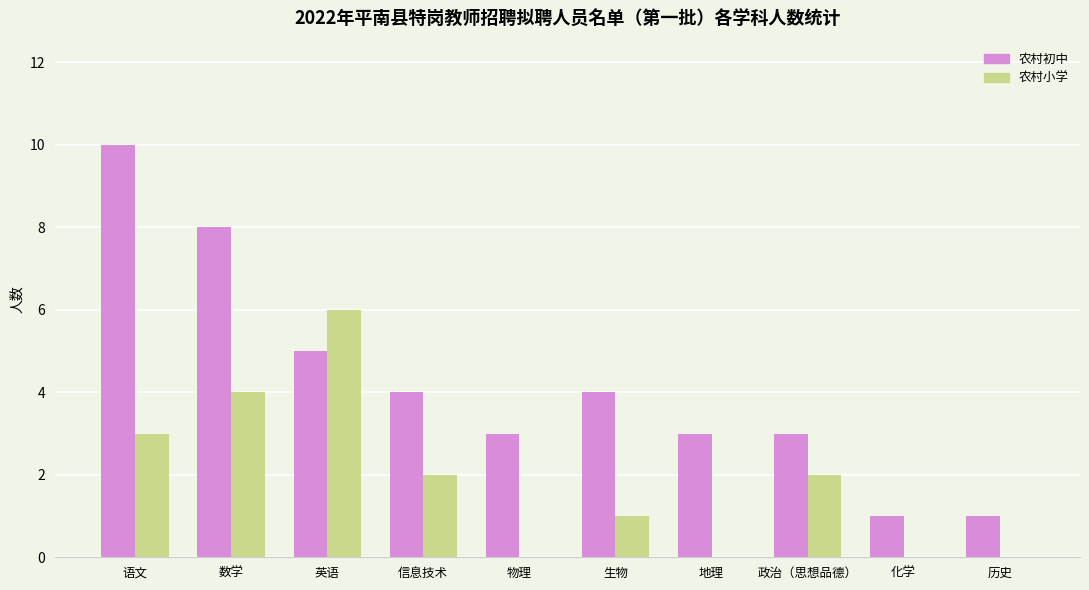

What is the highest value of the 农村小学 series?

6